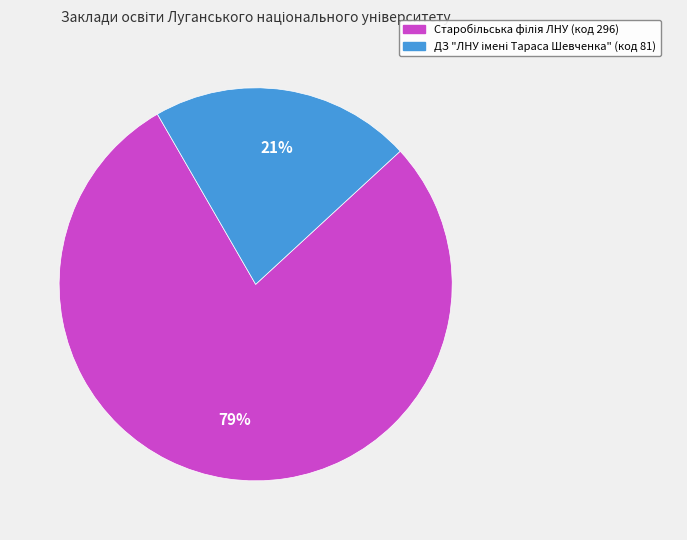

To the nearest percent, what is the average slice percentage?

50%